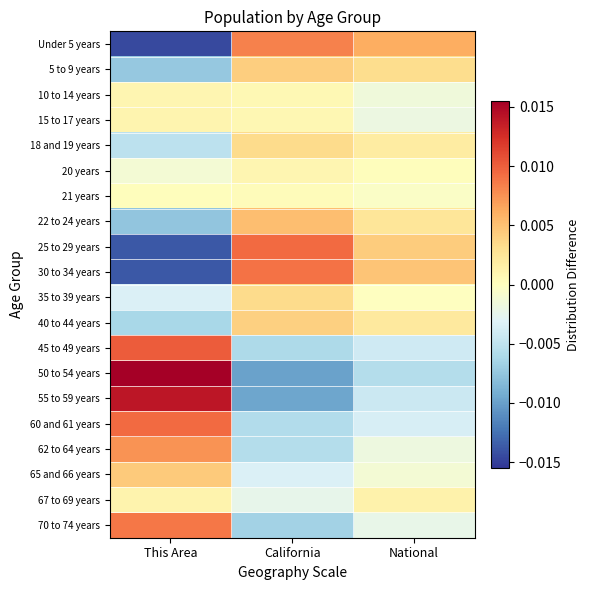

At which category does the chart reach its peak across all series?

This Area